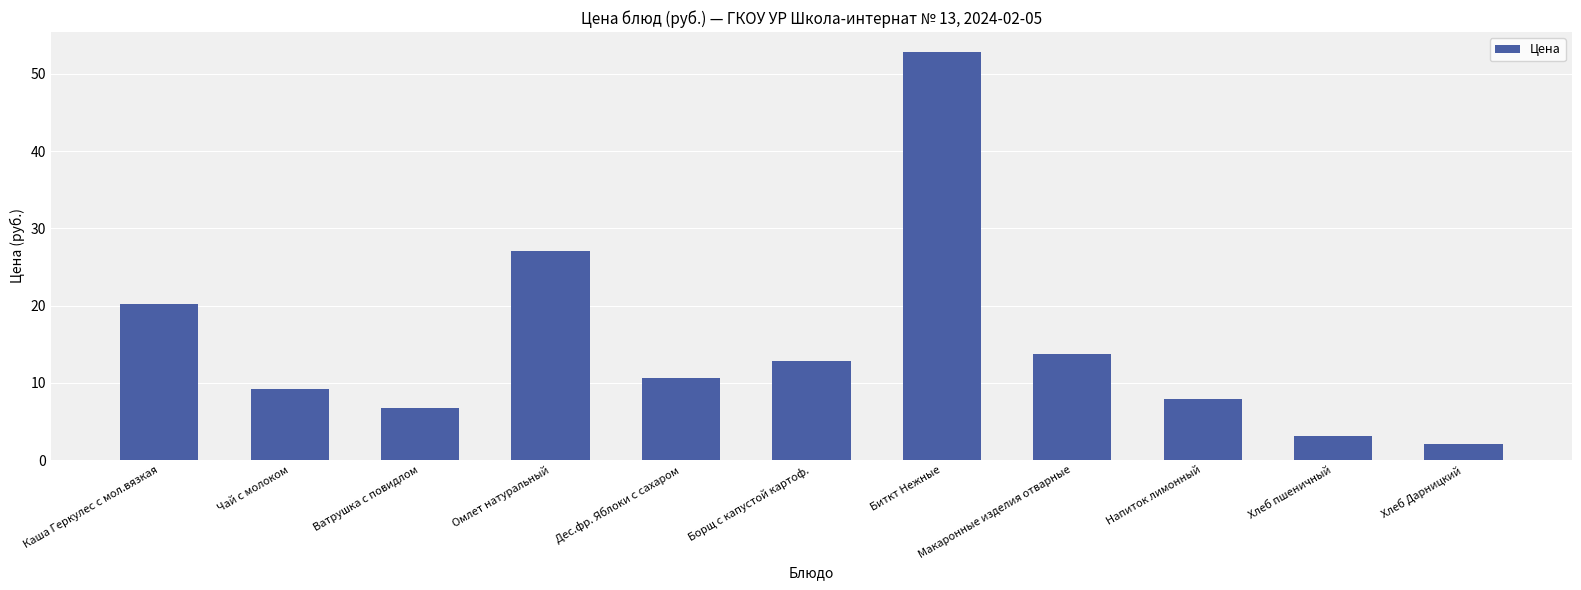

What is the difference between the values at Борщ с капустой картоф. and Дес.фр. Яблоки с сахаром?

2.3